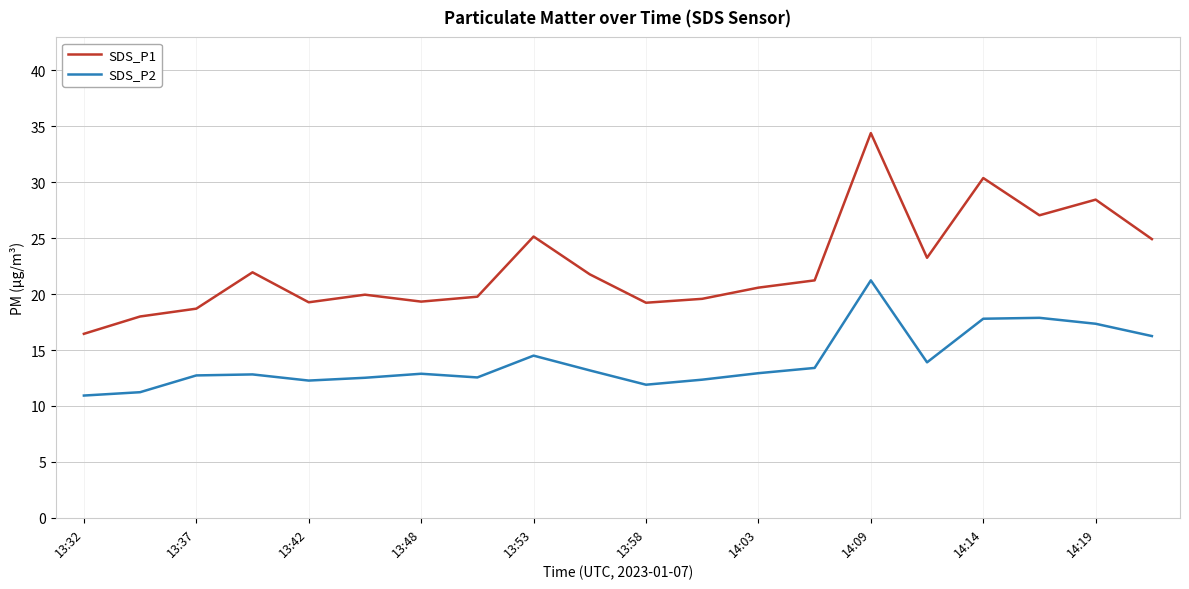

What is the difference between the maximum and minimum values in the SDS_P2 series?

10.3